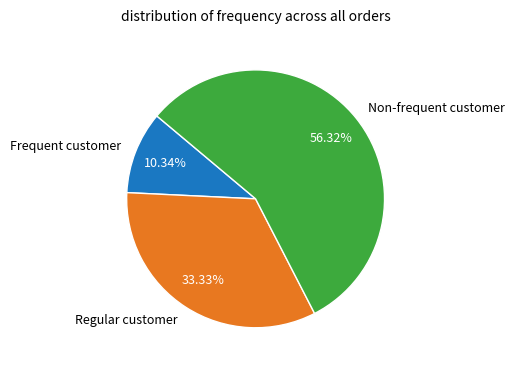

How many segments does this pie chart have?

3